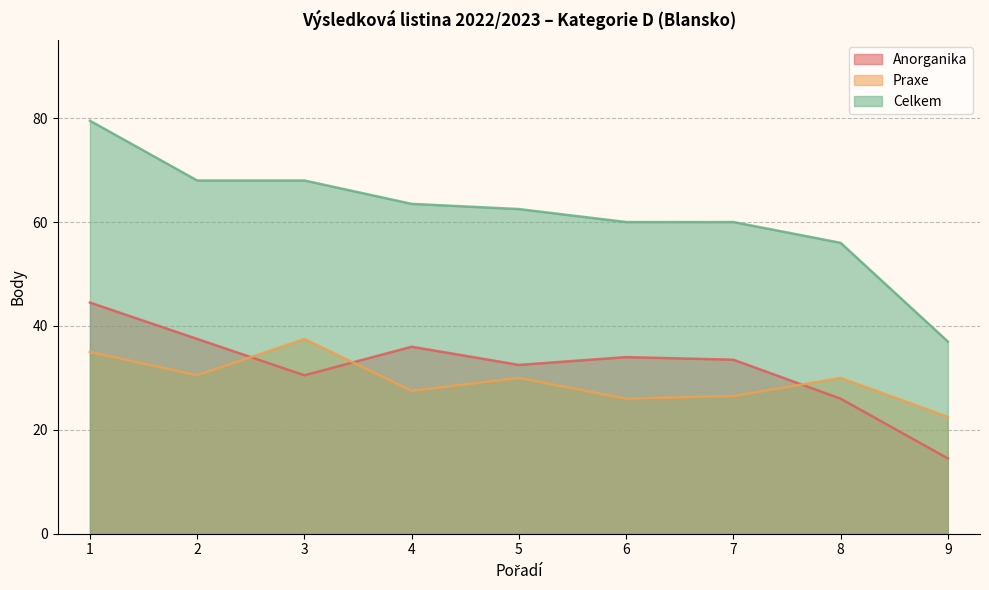

True or false: Praxe and Anorganika cross at least once.

True